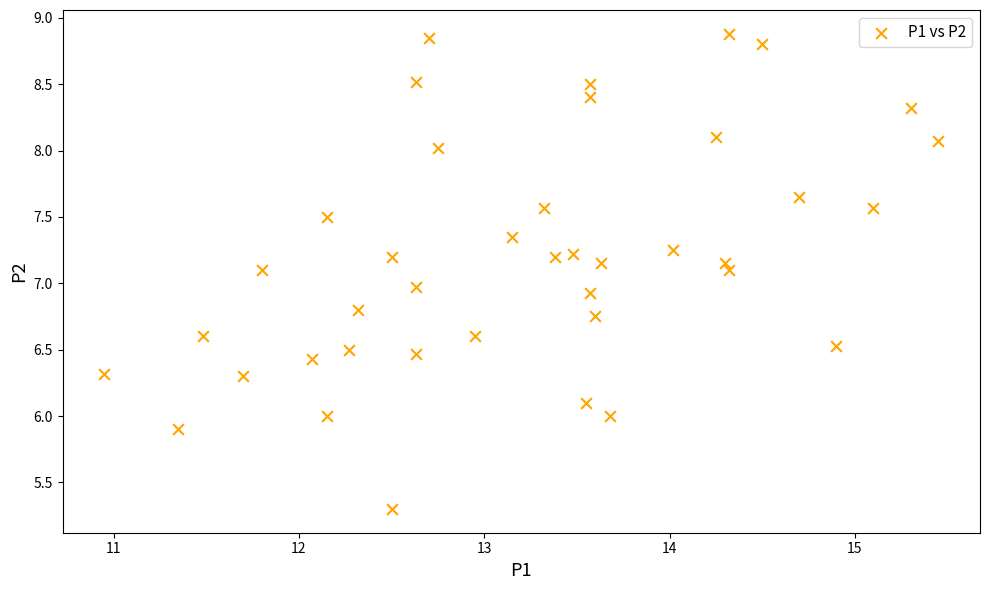

What is the range of X values (max minus min)?

4.5